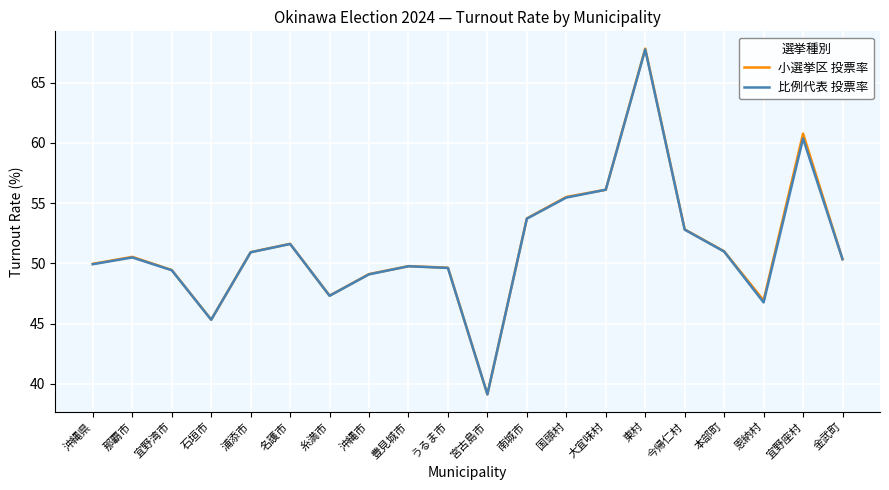

What is the sum of the 小選挙区 投票率 values at 宜野座村 and 那覇市?

111.3